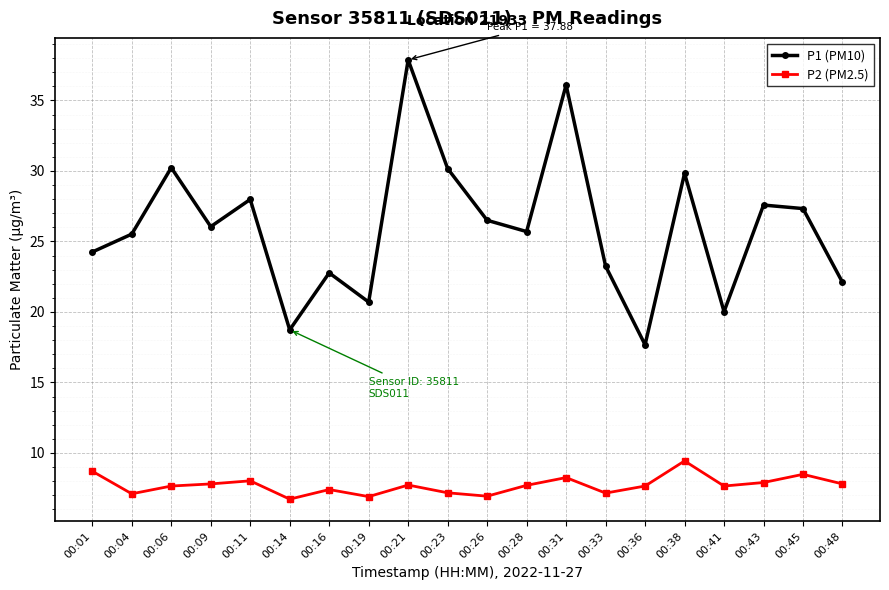

True or false: P1 (PM10) has more than 1 points higher than both neighbors.

True